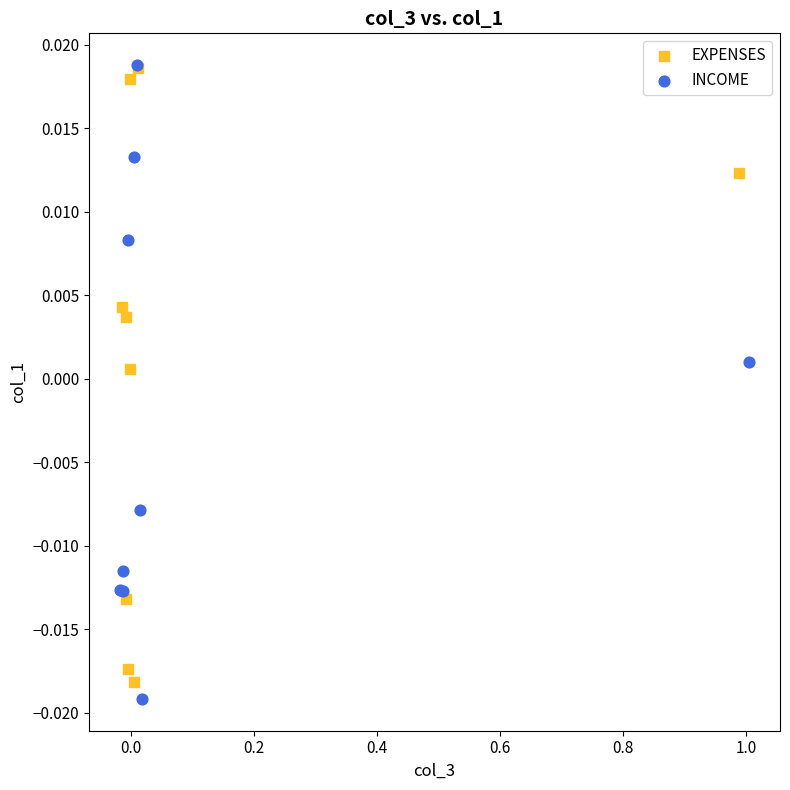

What are all the series names shown in the legend?

EXPENSES, INCOME